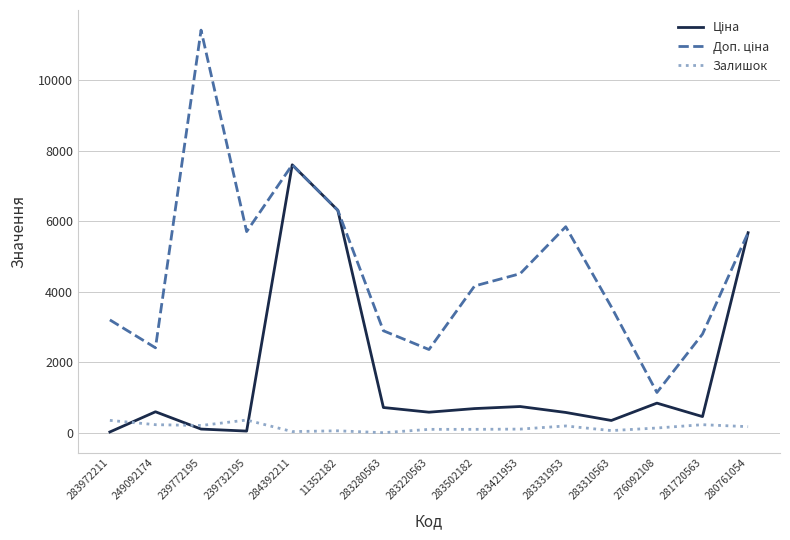

What is the difference between the highest and lowest values at 249092174?

2176.8